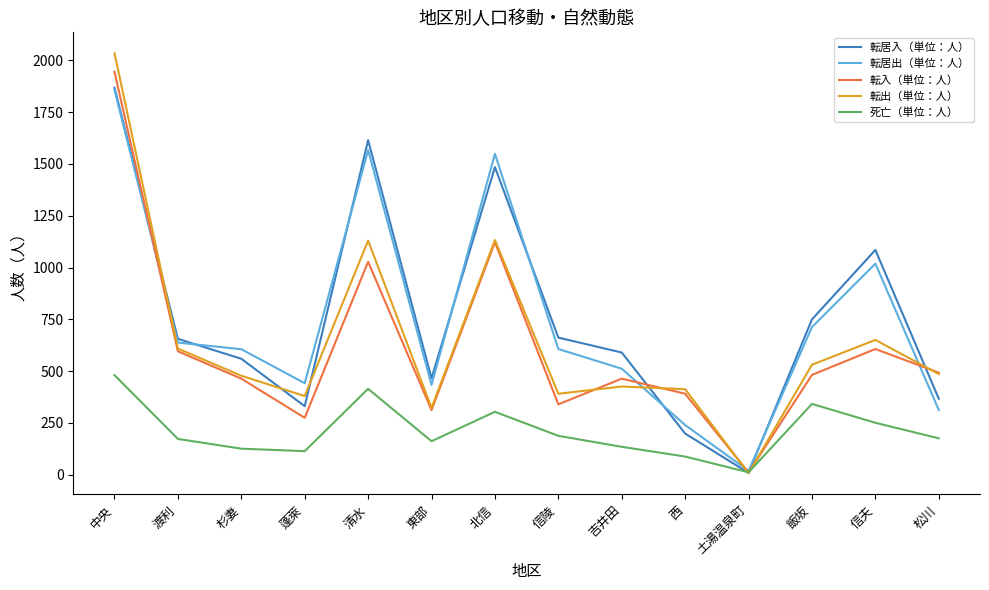

Is it true that 転出（単位：人） equals 843 at 杉妻?

False